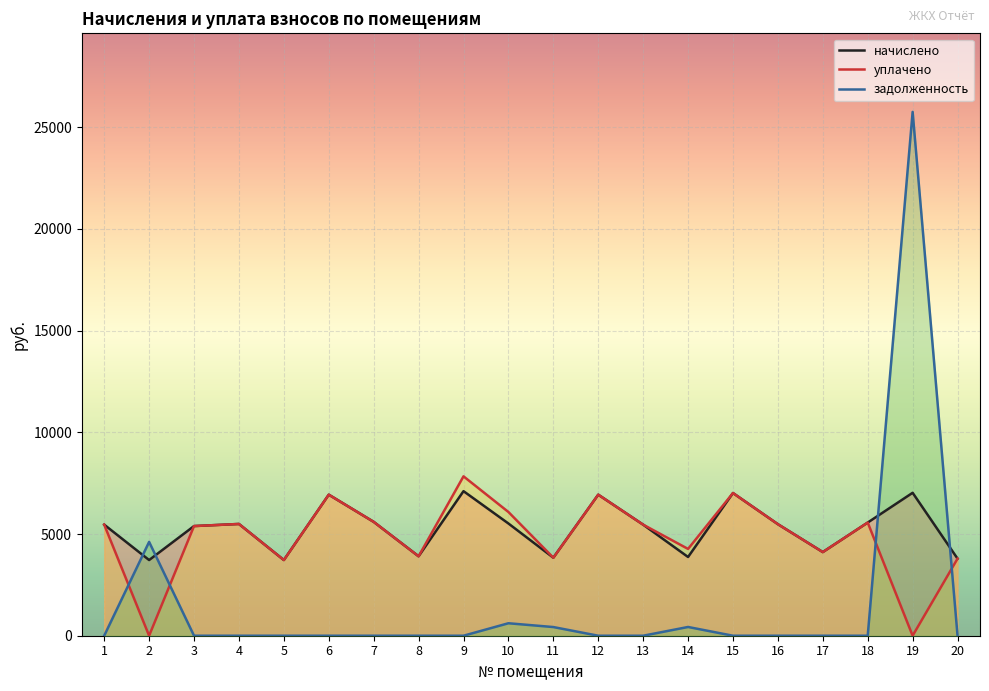

What is the value of the начислено point at the 18th from the left?

5564.2